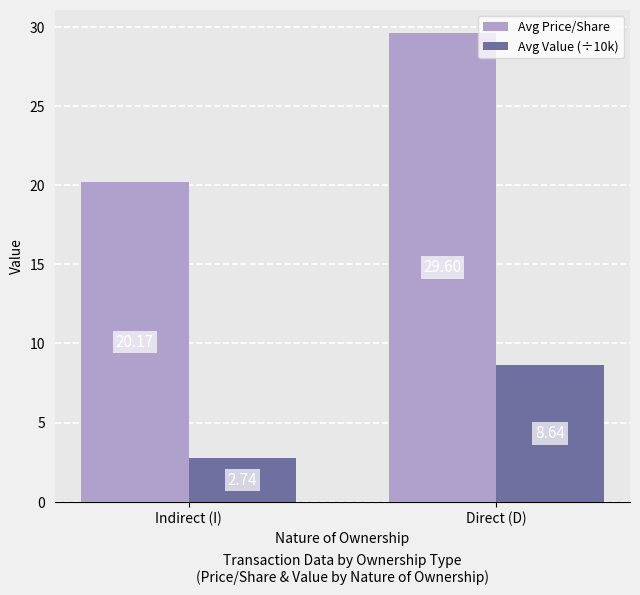

At which label does Avg Price/Share reach its minimum?

Indirect (I)